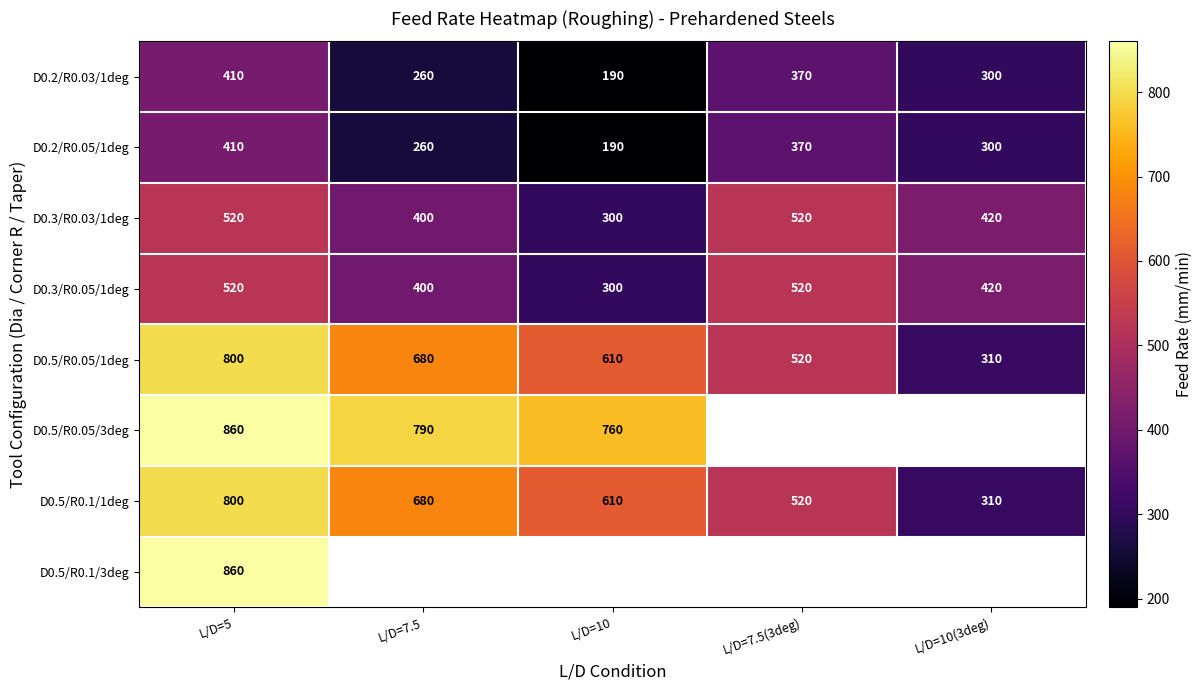

At how many categories does at least one series exceed 305?

5